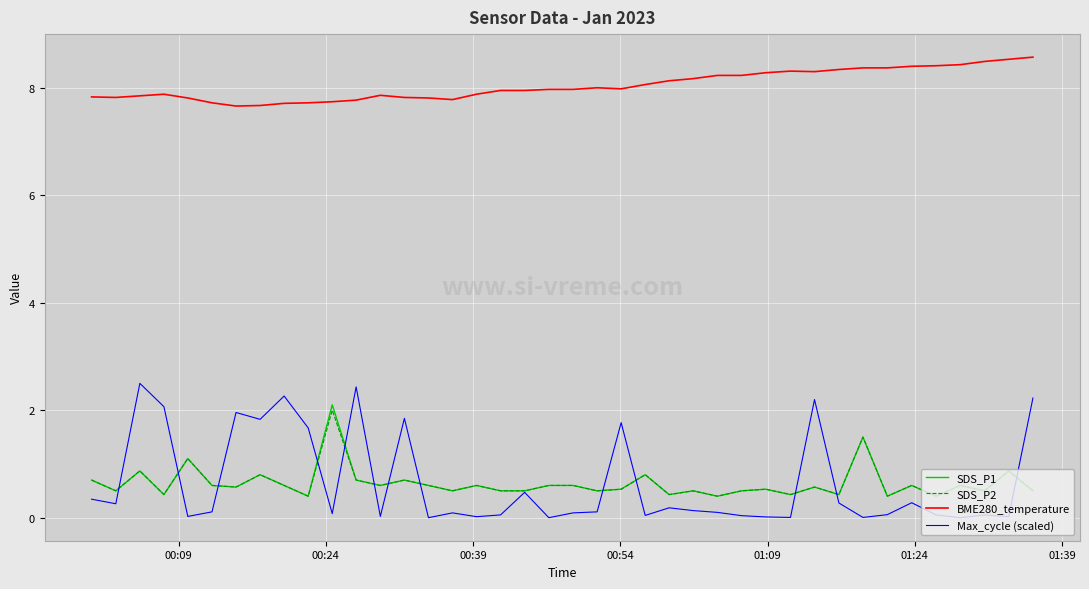

True or false: SDS_P1 and BME280_temperature cross at least once.

False